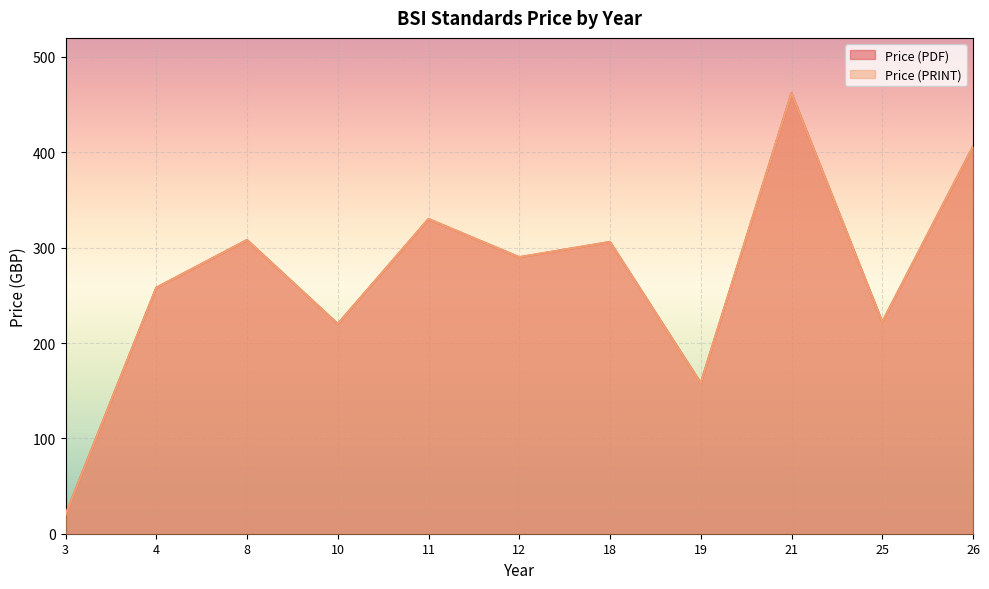

What is the value of the Price (PDF) point at the 7th from the left?

306